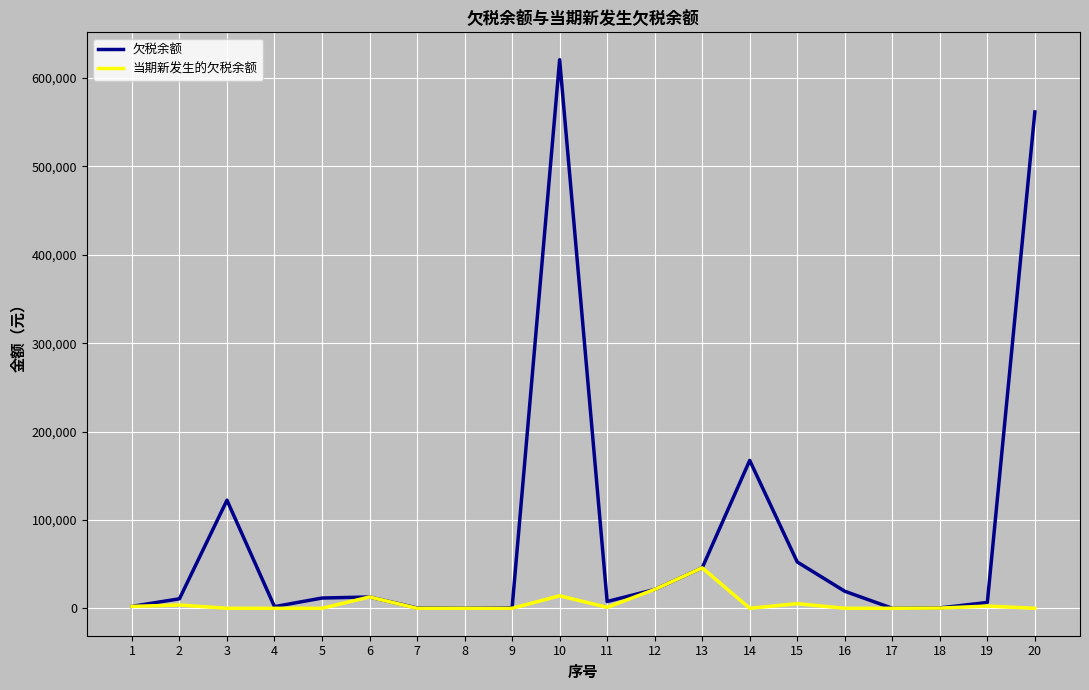

What is the total value across all series at 17?

33.6